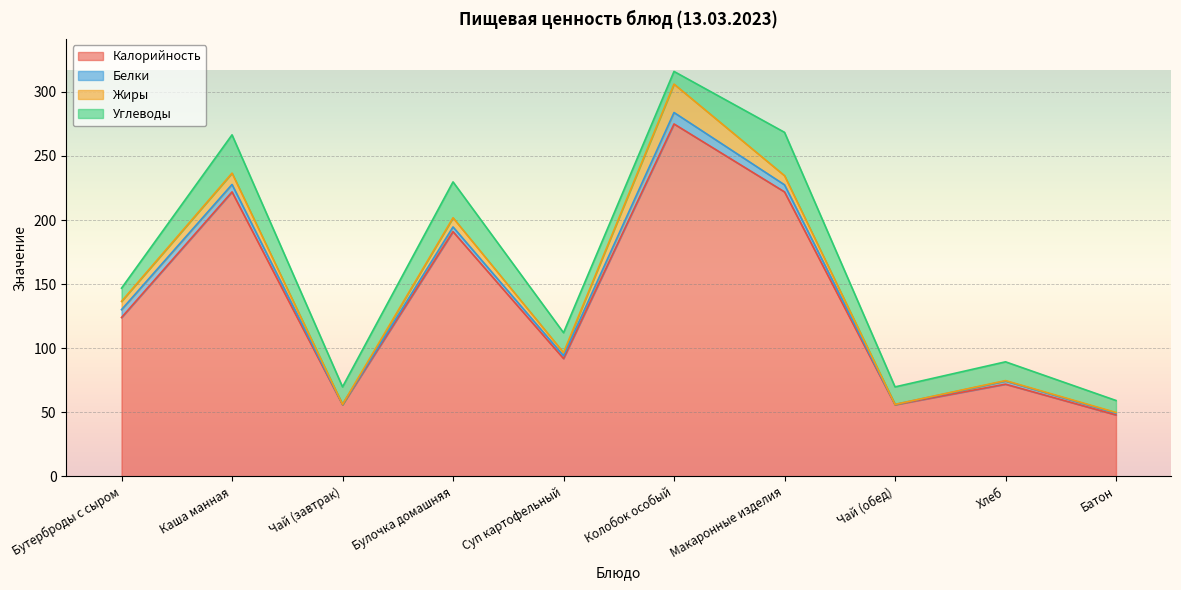

What is the average value of the Калорийность series?

135.8